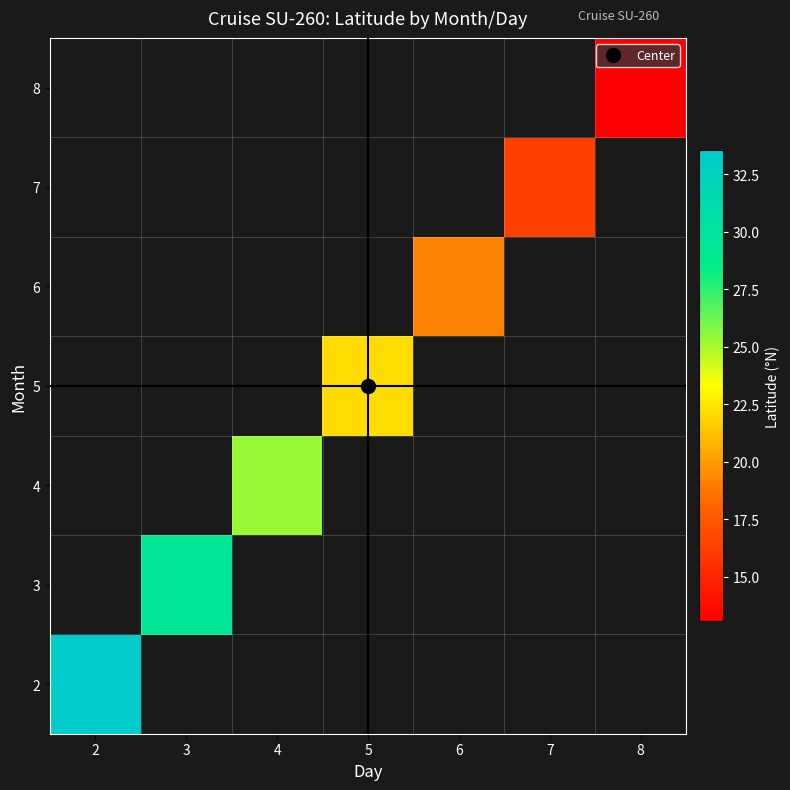

How many positive values does the row_5 series have?

1